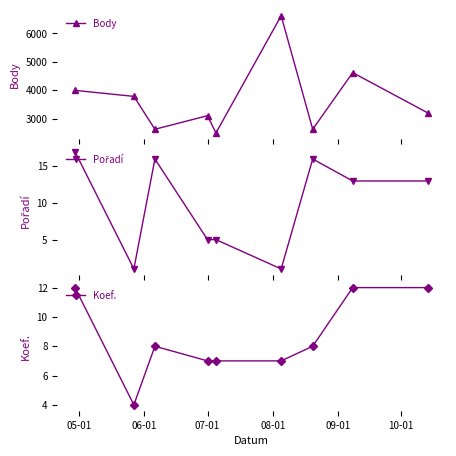

Rank the series by their maximum value, from lowest to highest.

Koef., Pořadí, Body